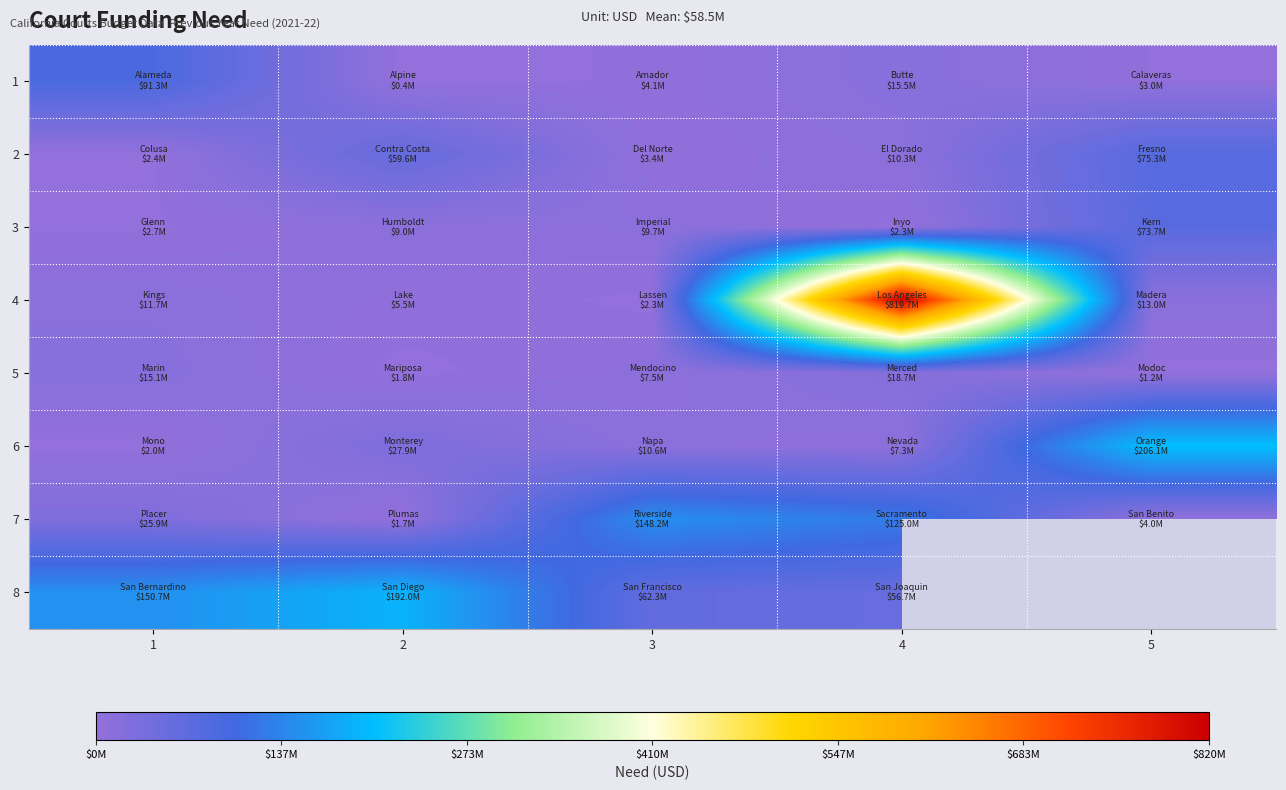

At which category is the sum across all series the highest?

4